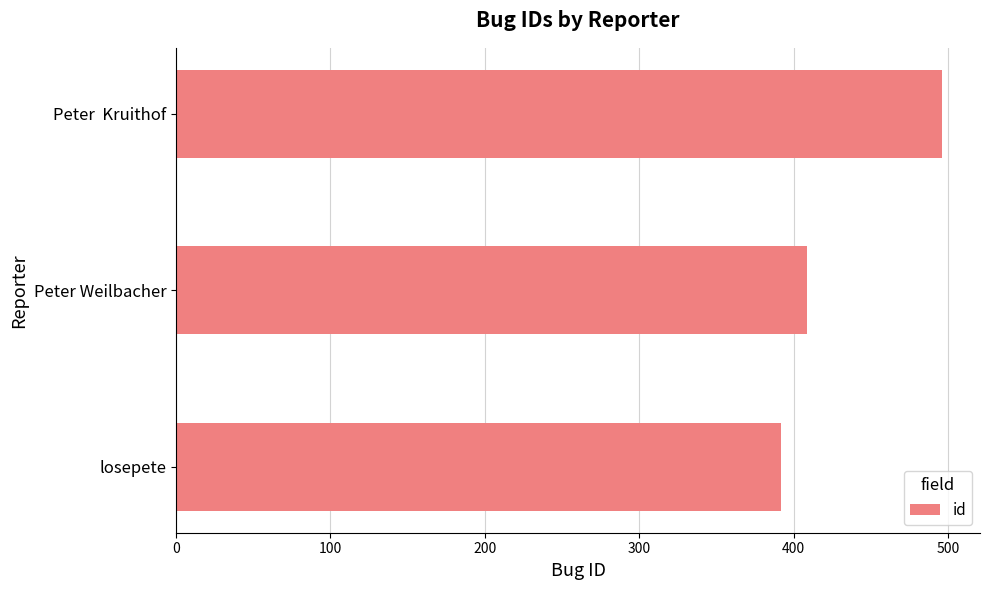

Does the chart contain any negative values?

No